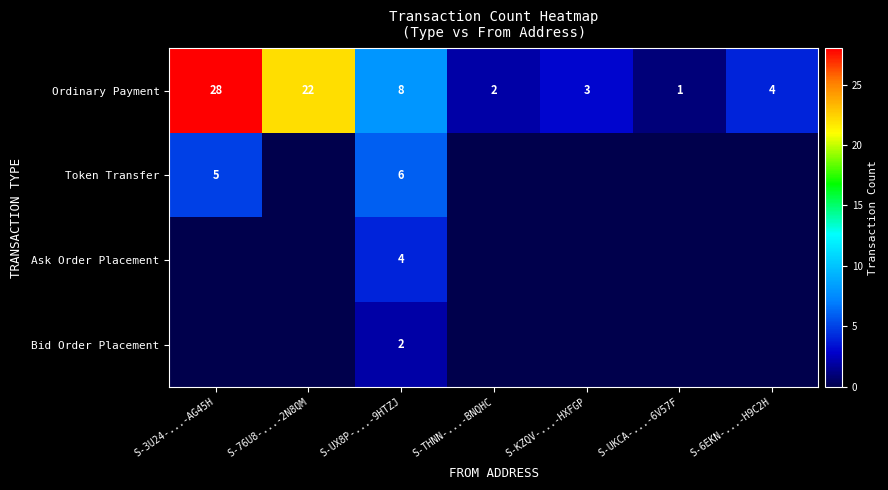

The value of Ordinary Payment at S-76U8-...-2N8QM is 38. True or false?

False